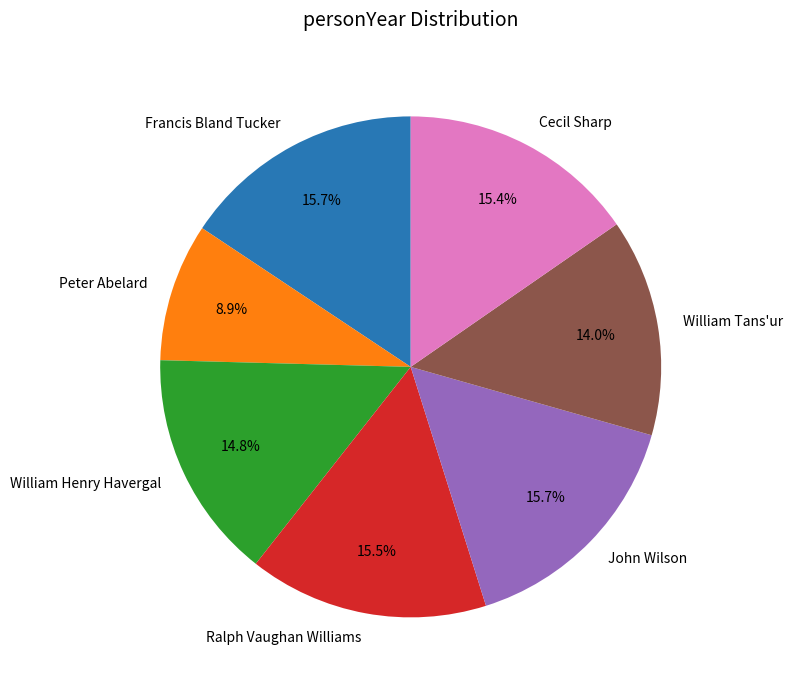

Is there a majority slice in this chart?

No